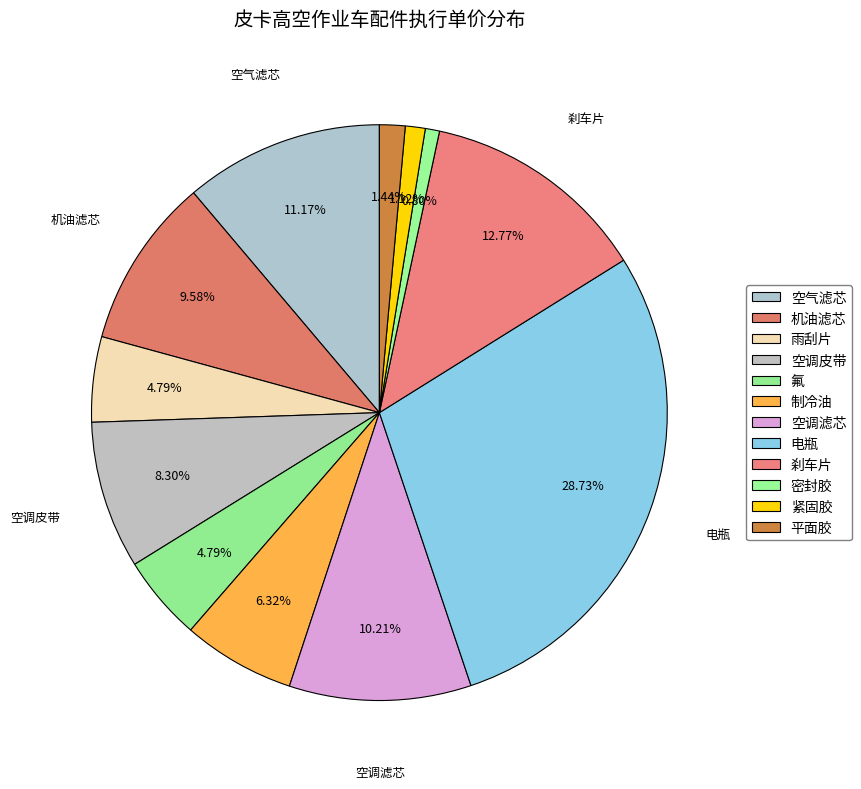

How many slices are in this pie chart?

12